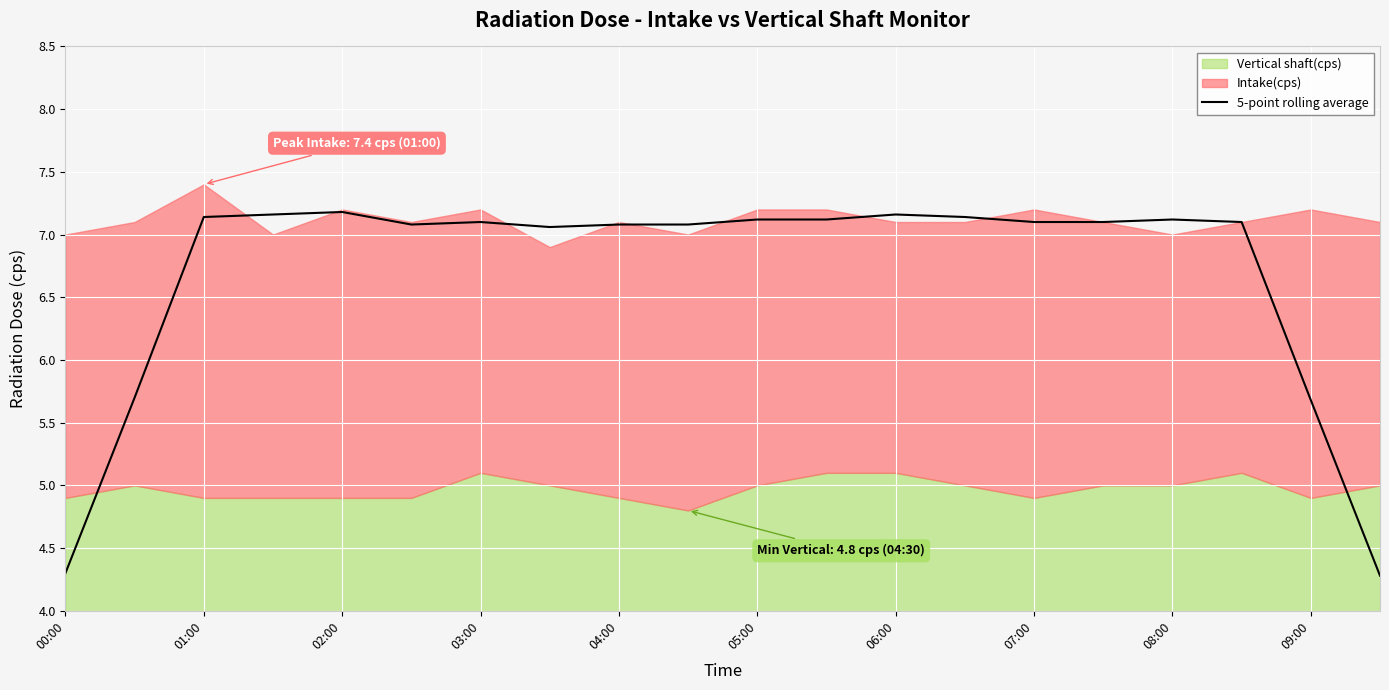

Is it true that 5-point rolling average equals 7.1 at 04:00?

True